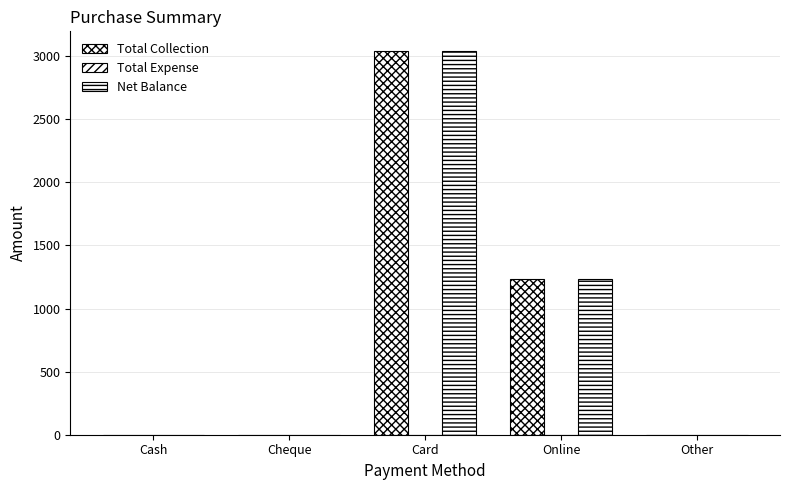

The value of Total Collection at Card is 1445.7. True or false?

False